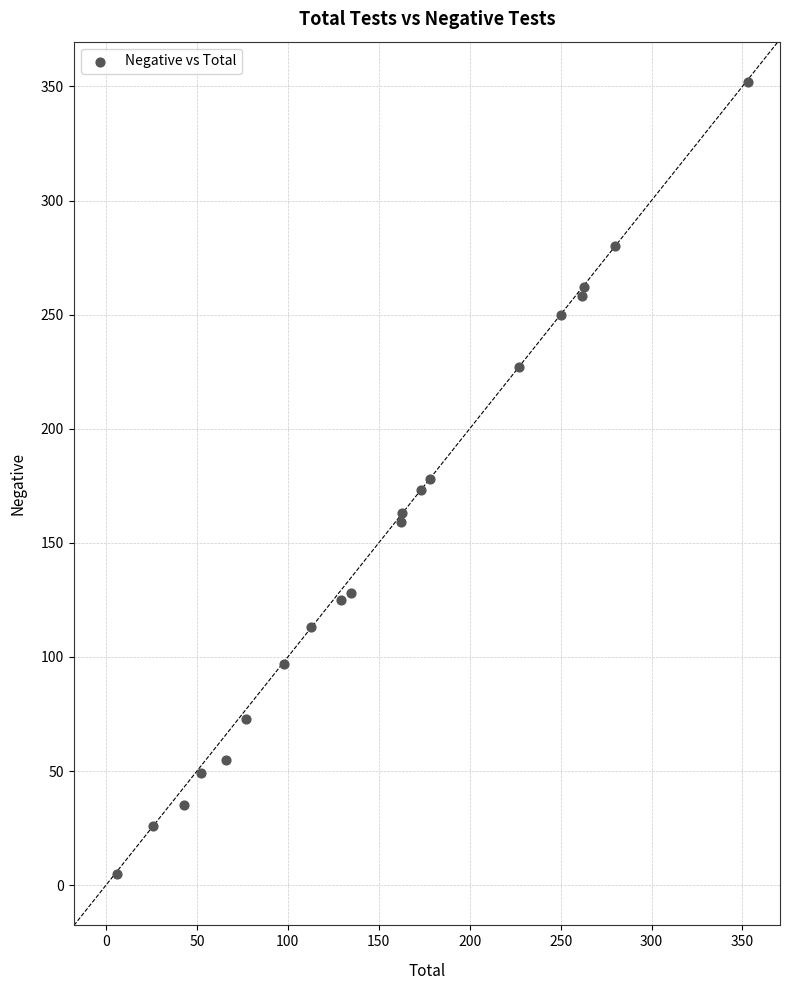

What is the range of Y values (max minus min)?

347